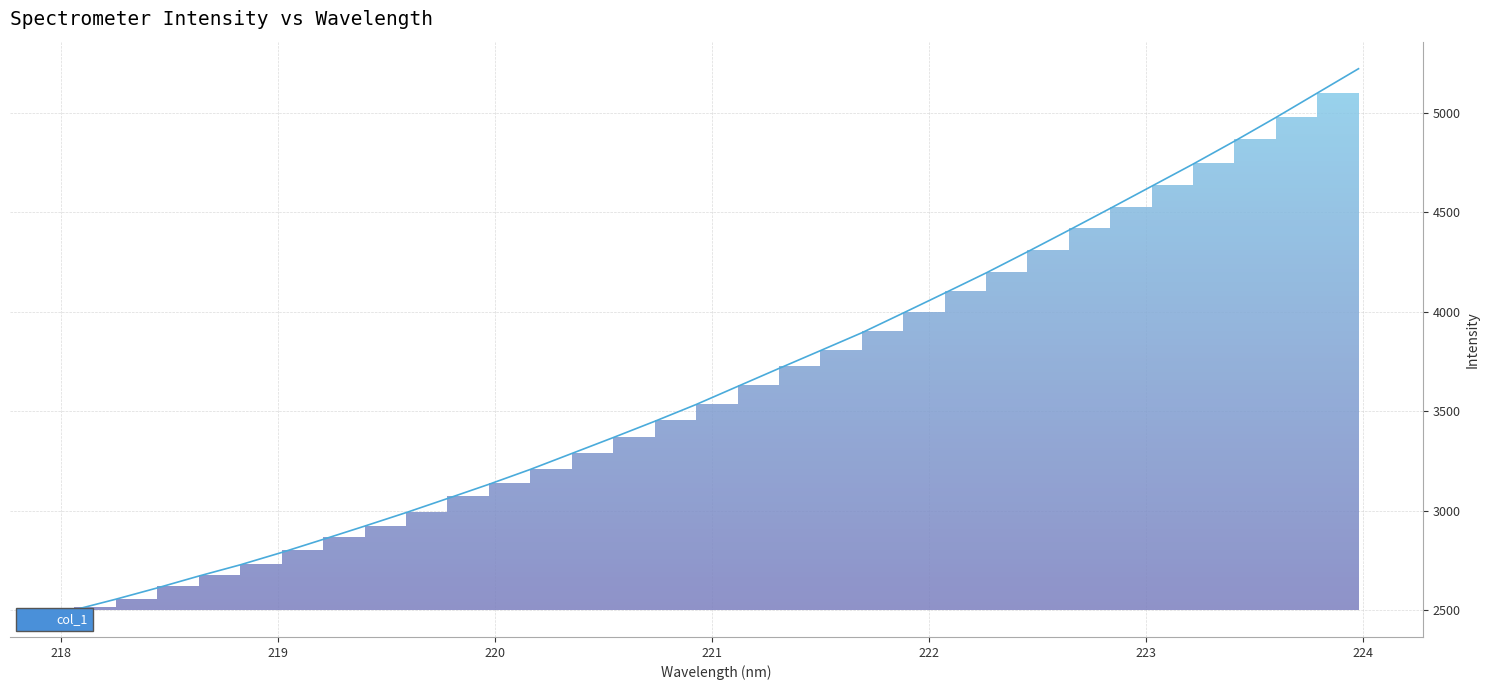

True or false: there are more than 2 points higher than both neighbors.

False